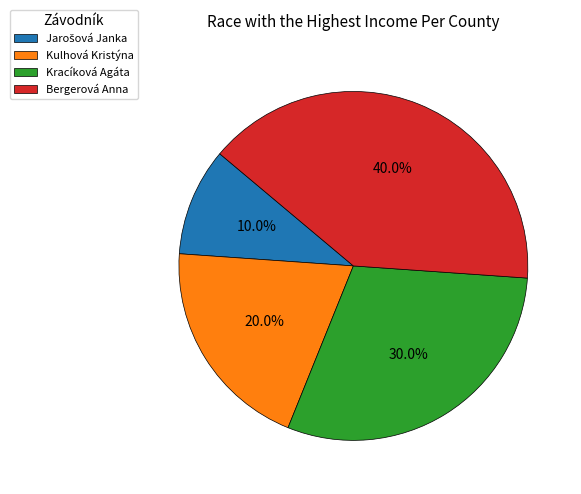

Does Kulhová Kristýna represent more than half of the total?

No